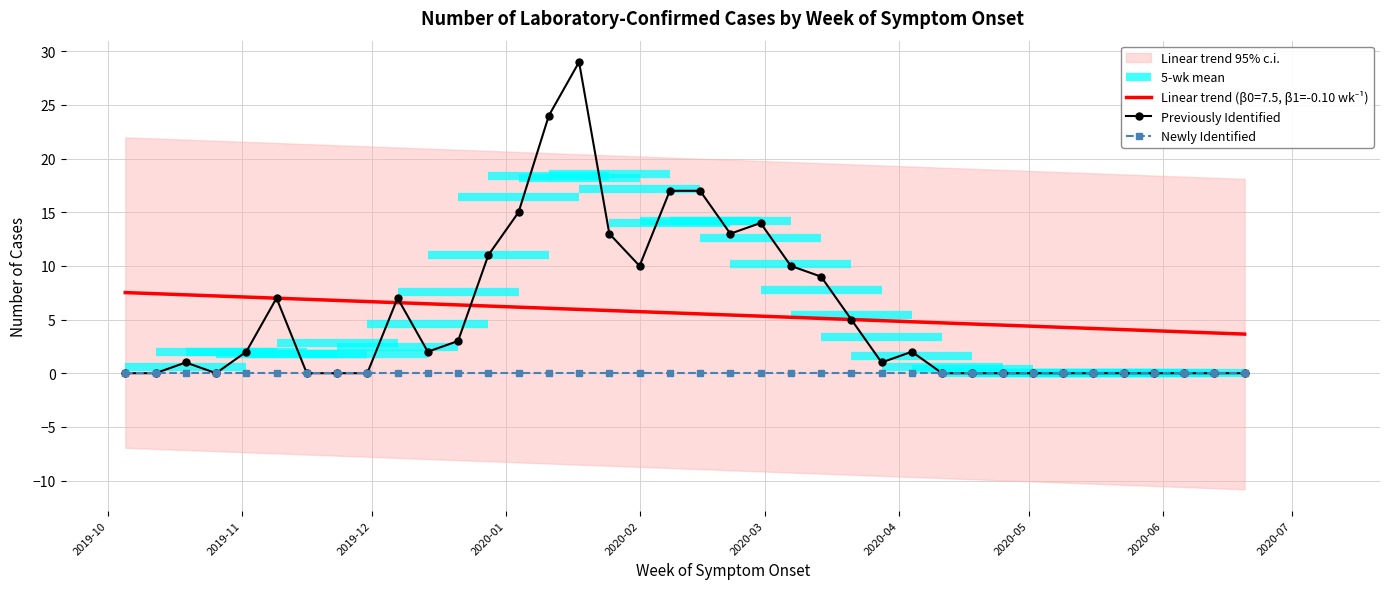

Where is Previously Identified nearest to the value 14?

2020-02-29